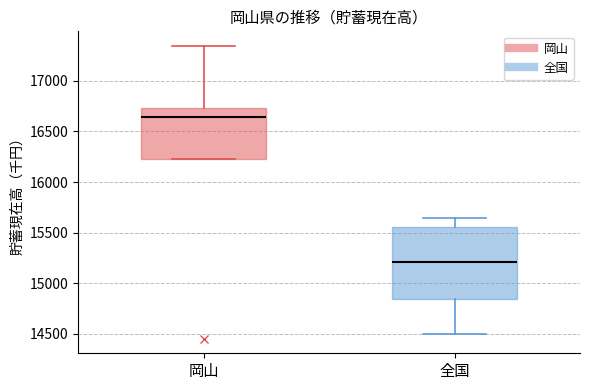

Which box is the tallest, from its lower edge to its upper edge?

全国